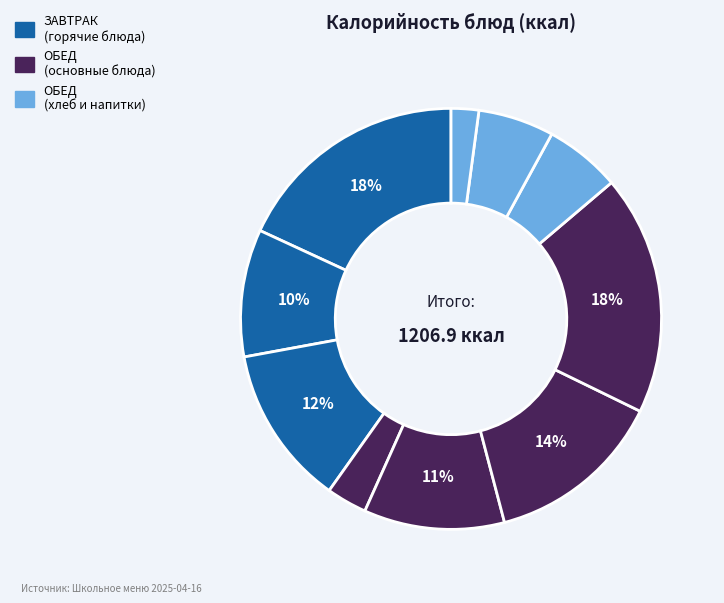

Is there a majority slice in this chart?

No